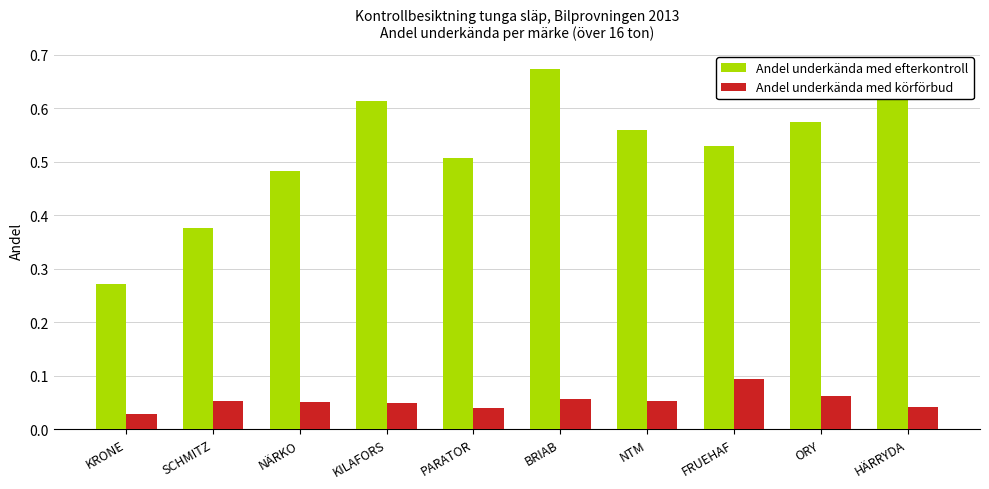

Which series has the largest range (max minus min)?

Andel underkända med efterkontroll